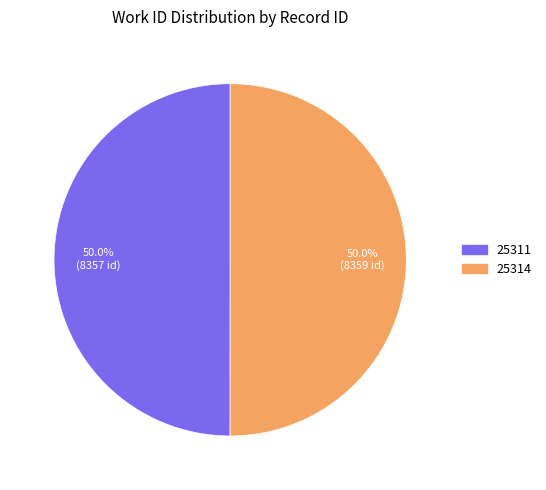

What percentage is the 25314 slice, to the nearest percent?

50%